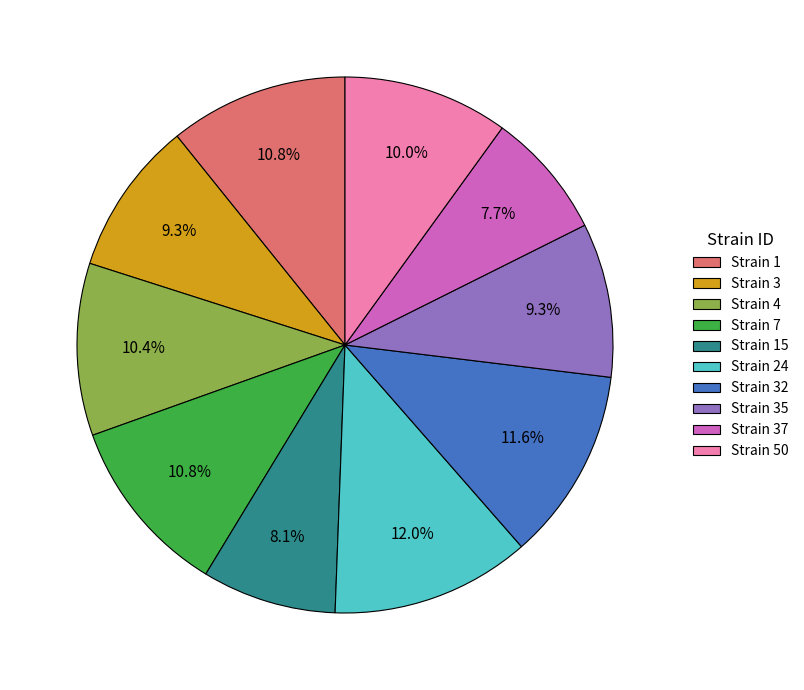

Does any single category account for the majority?

No